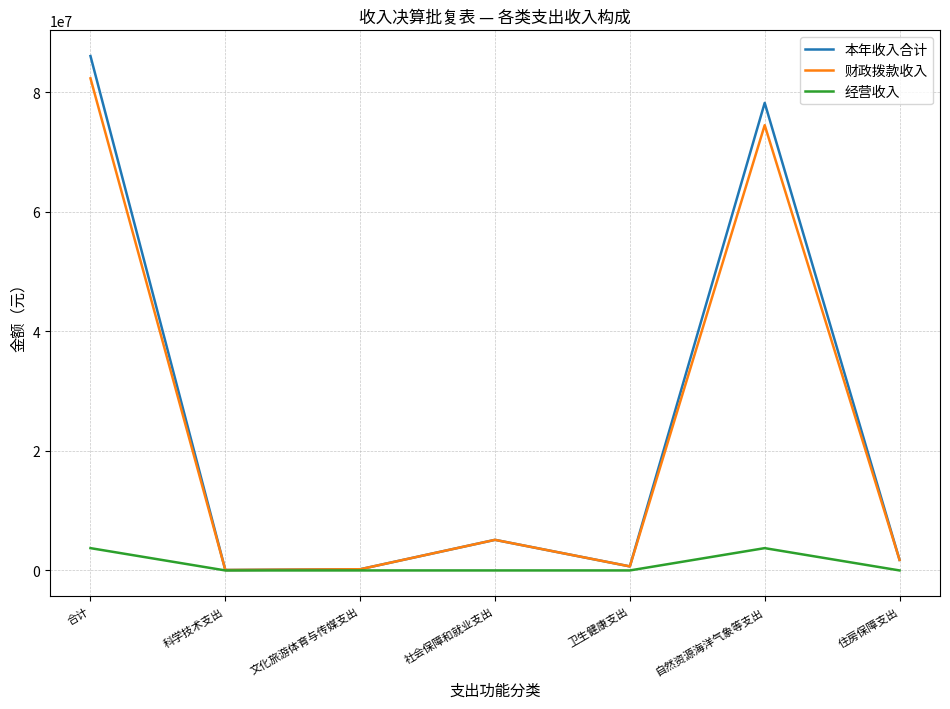

The value of 本年收入合计 at 自然资源海洋气象等支出 is 118281797.1. True or false?

False